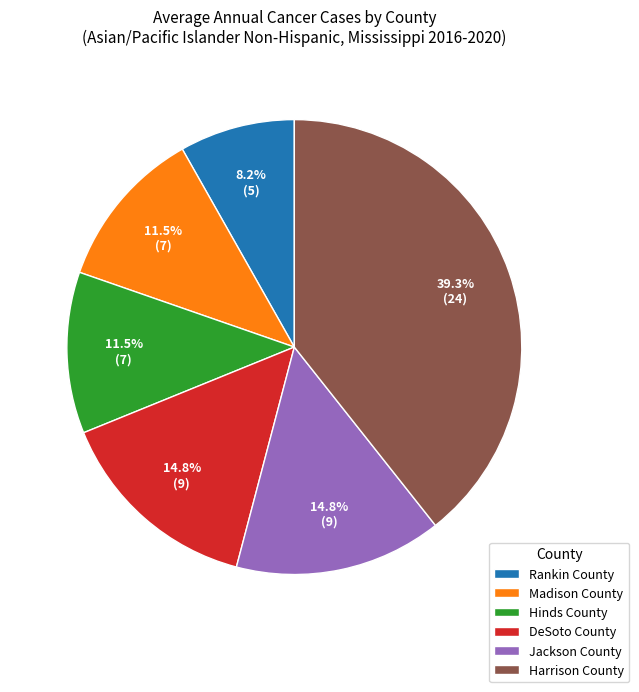

Between Jackson County and Harrison County, which is larger?

Harrison County